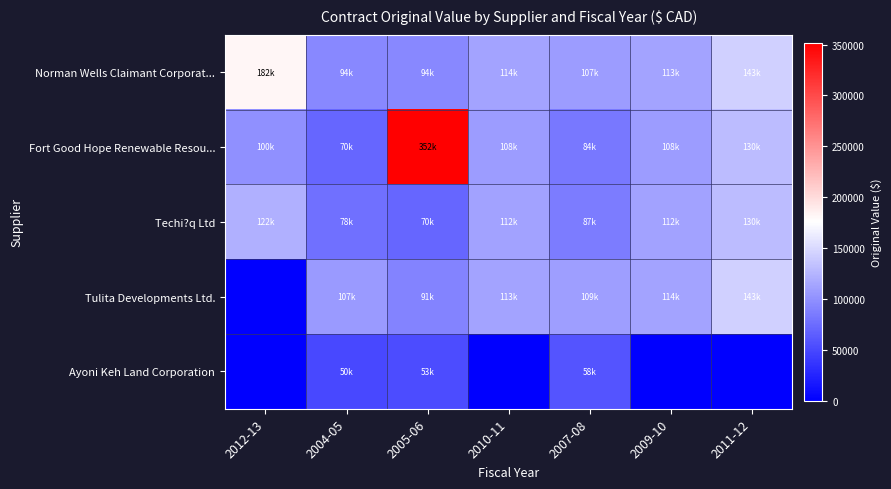

Reading right to left, list all the values displayed in this chart.

Norman Wells Claimant Corporat...: 2011-12=143000.0	2009-10=113000.0	2007-08=107382.4	2010-11=114000.0	2005-06=93880.0	2004-05=93825.0	2012-13=182382.0
Fort Good Hope Renewable Resou...: 2011-12=130000.0	2009-10=108000.0	2007-08=83842.0	2010-11=108000.0	2005-06=352000.0	2004-05=70380.0	2012-13=100020.6
Techi?q Ltd: 2011-12=130000.0	2009-10=112000.0	2007-08=86540.0	2010-11=112000.0	2005-06=70380.0	2004-05=77770.0	2012-13=122188.7
Tulita Developments Ltd.: 2011-12=143000.0	2009-10=114000.0	2007-08=108766.0	2010-11=113000.0	2005-06=91380.0	2004-05=107025.0	2012-13=0.0
Ayoni Keh Land Corporation: 2011-12=0.0	2009-10=0.0	2007-08=58000.0	2010-11=0.0	2005-06=52950.0	2004-05=50000.0	2012-13=0.0